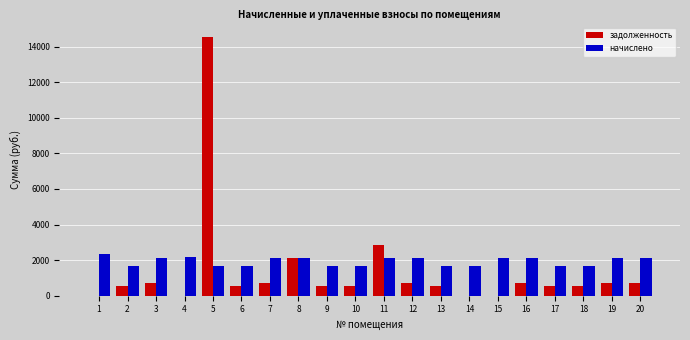

What is the sum of the задолженность values at 19 and 5?

15266.3